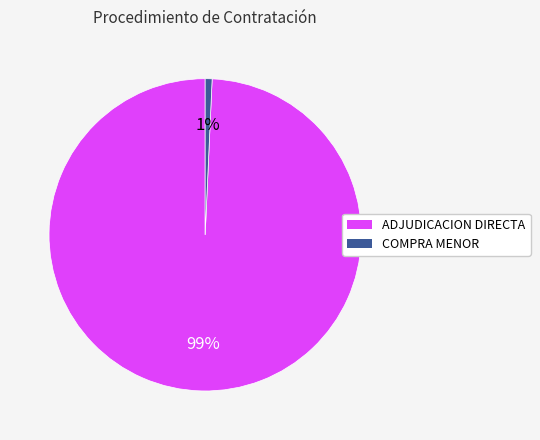

Is there a majority slice in this chart?

Yes